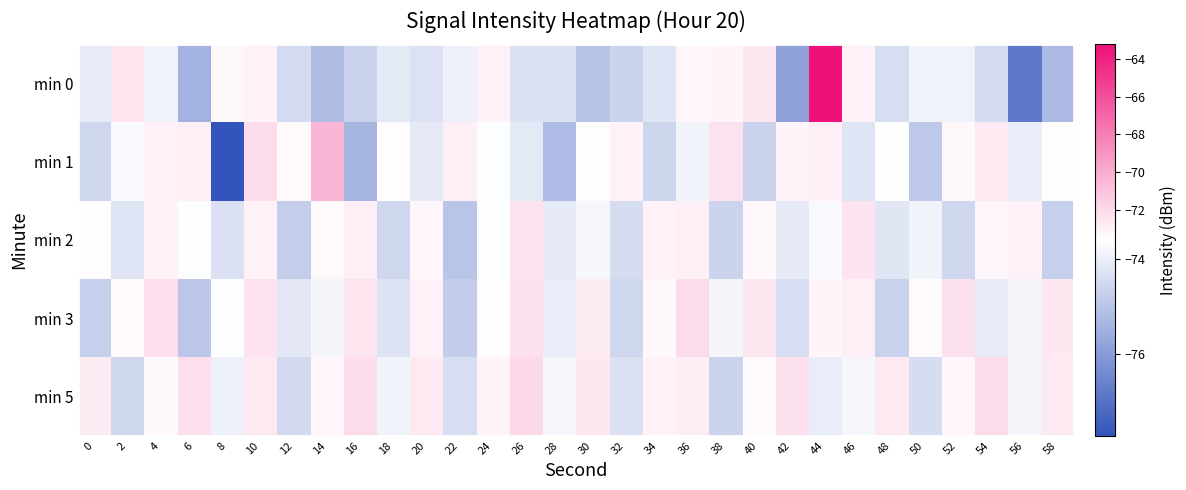

How many series are shown in this chart?

5